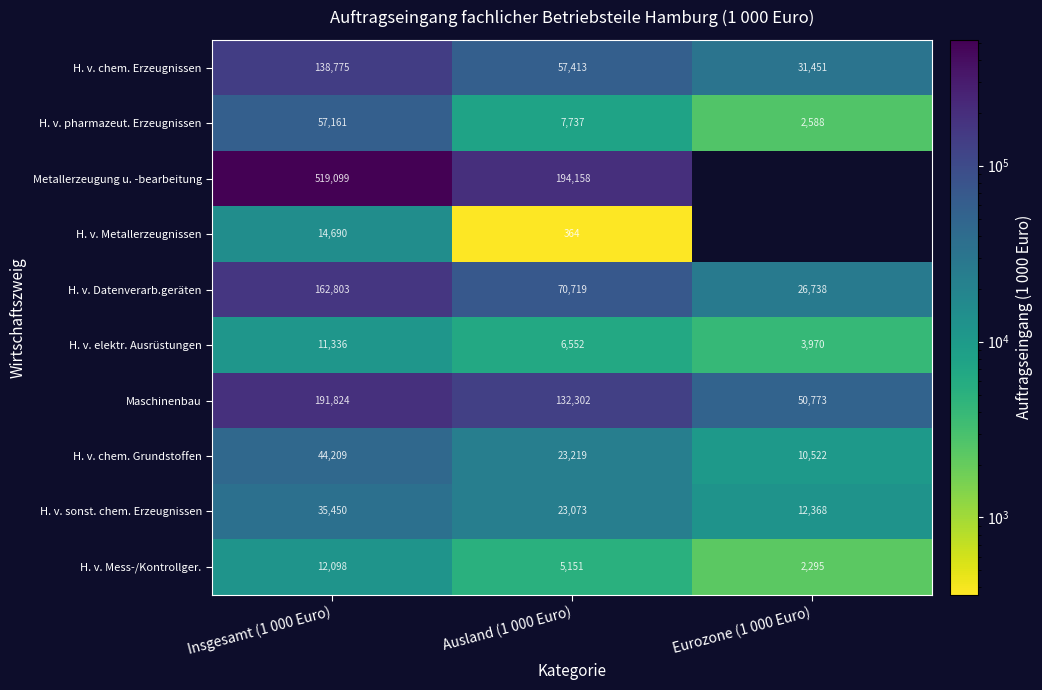

At which label does H. v. chem. Erzeugnissen reach its minimum?

Eurozone (1 000 Euro)